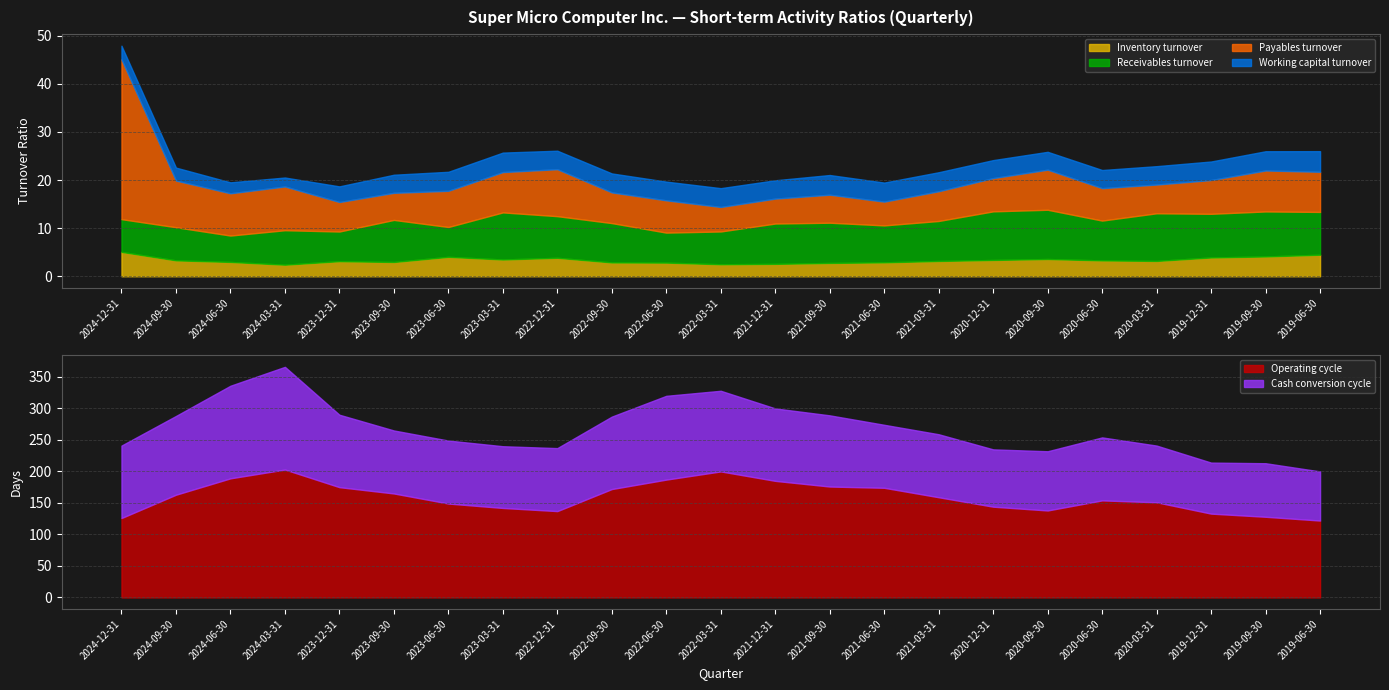

Count the number of data series in this chart.

6